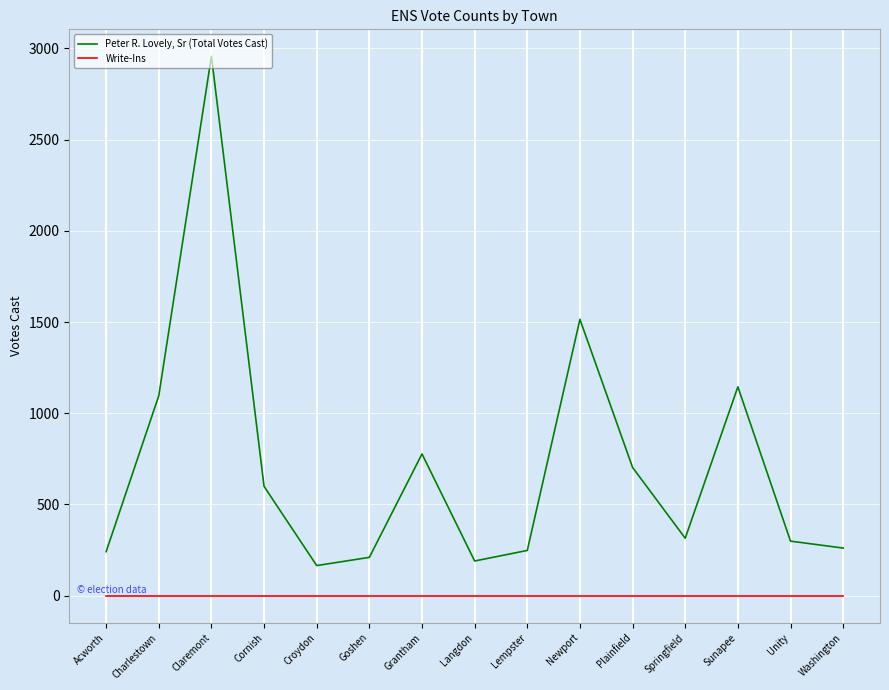

Is it true that Write-Ins equals 0 at Cornish?

True